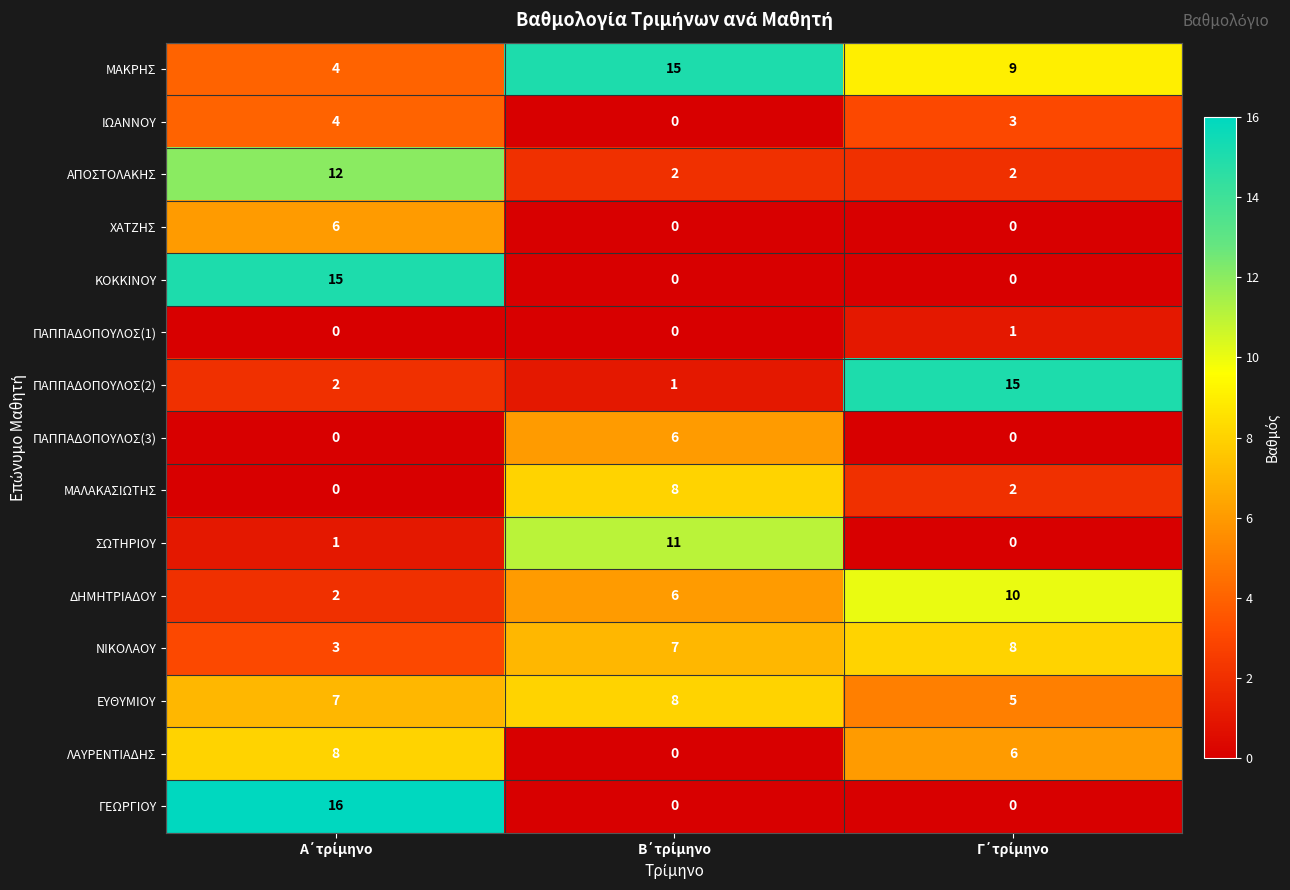

Which series has the largest range (max minus min)?

ΓΕΩΡΓΙΟΥ